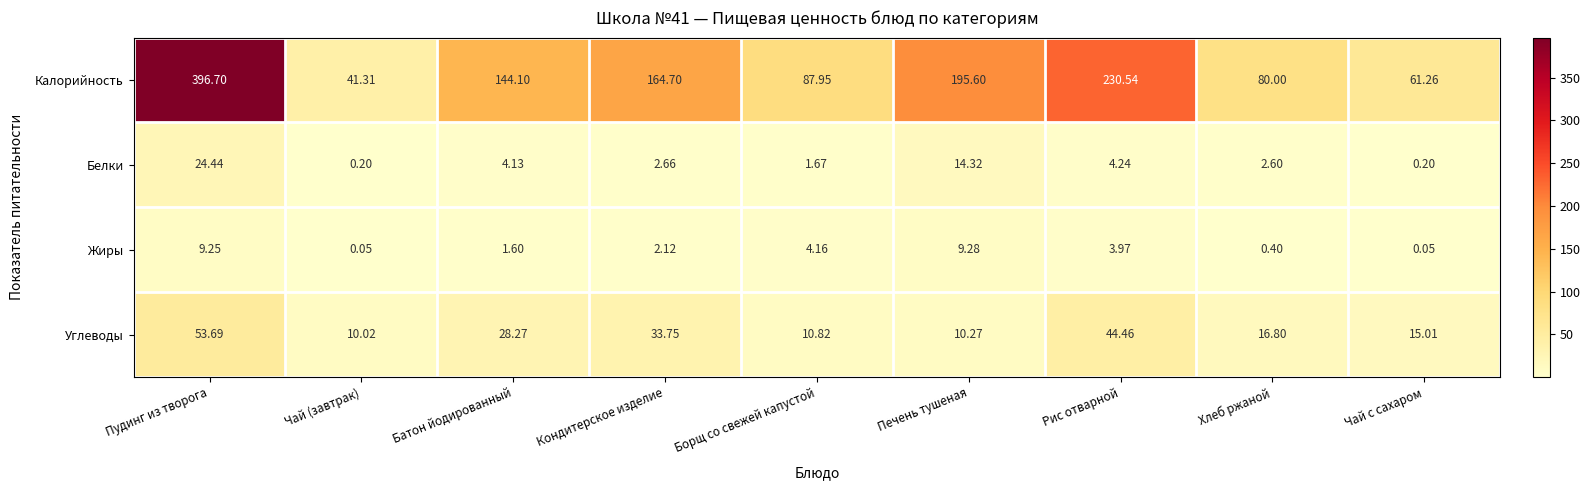

Which series has the widest spread of values?

Калорийность